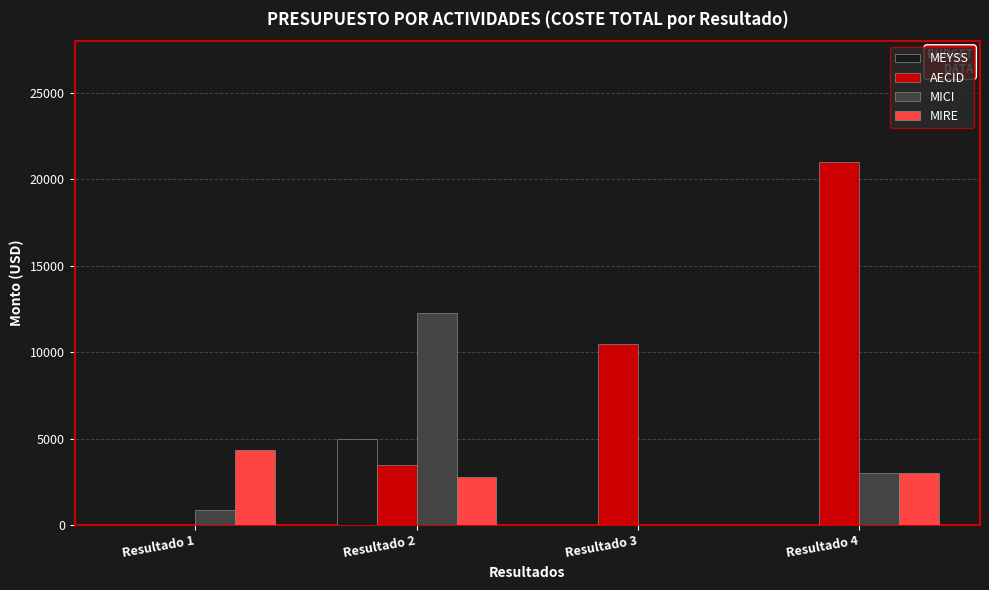

At which category is the sum across all series the highest?

Resultado 4